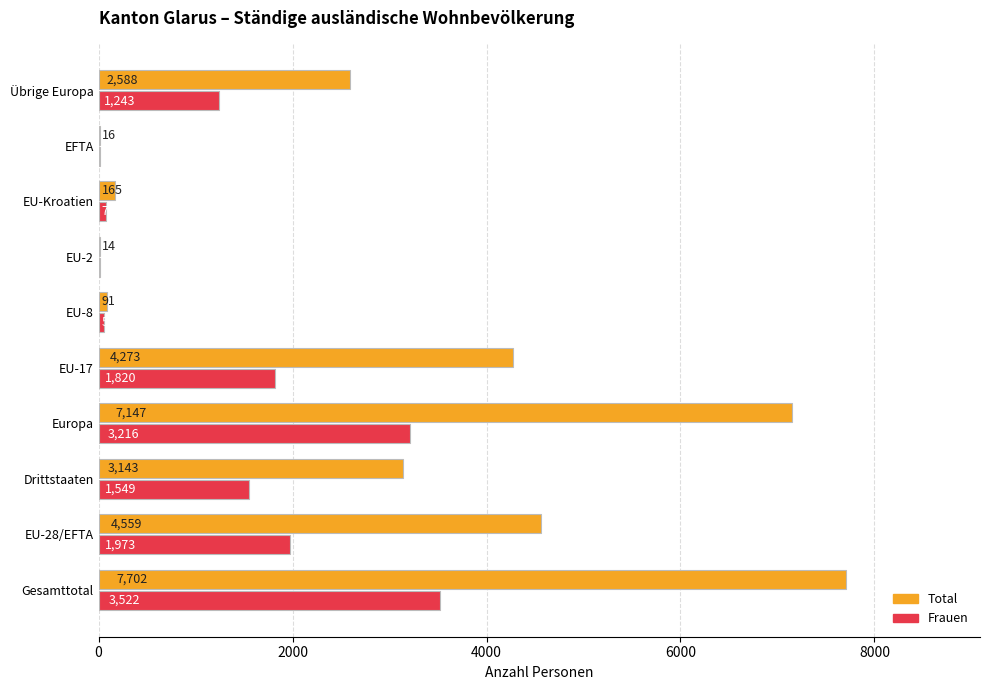

What are all the series names shown in the legend?

Total, Frauen